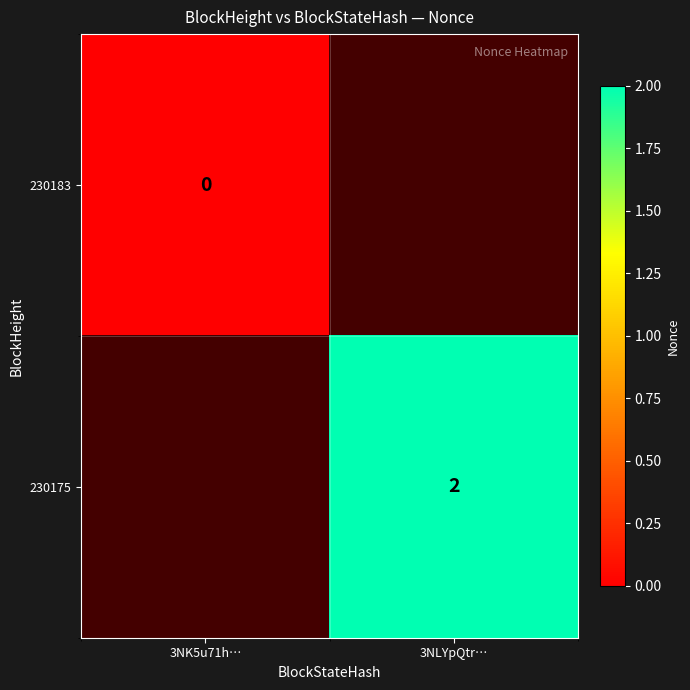

The value of 230175 at 3NLYpQtr… is 2. True or false?

True